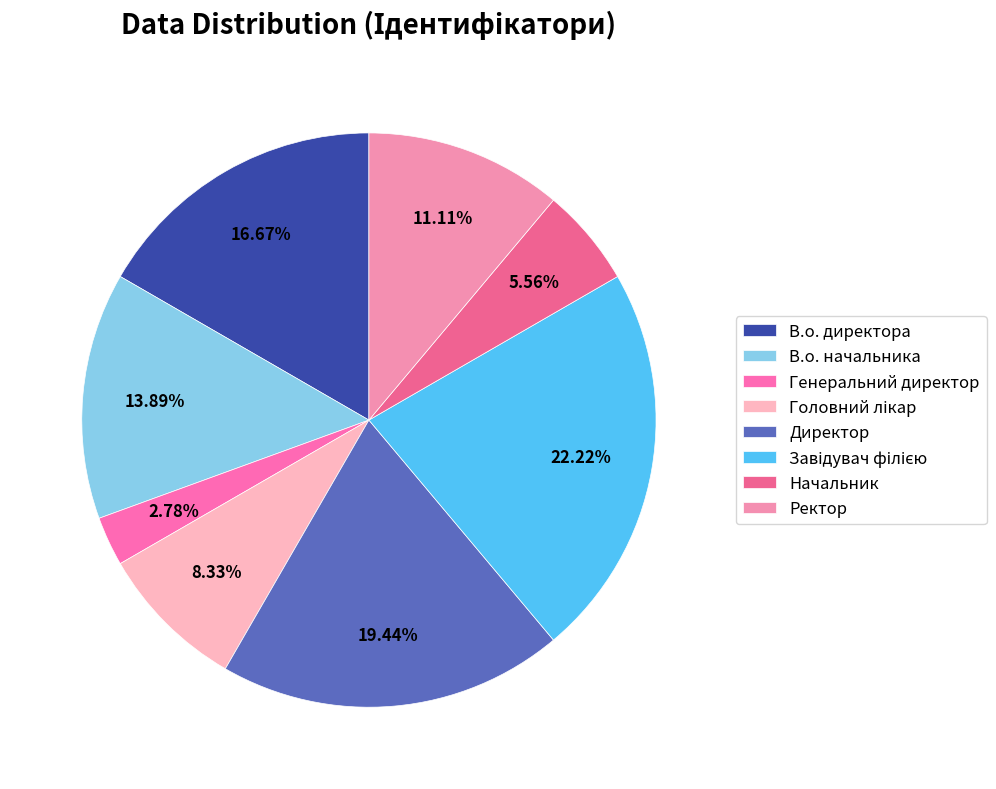

Rank the categories by value from lowest to highest.

Генеральний директор, Начальник, Головний лікар, Ректор, В.о. начальника, В.о. директора, Директор, Завідувач філією